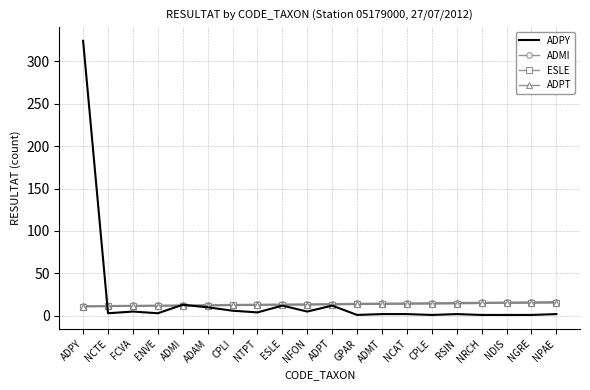

What is the value of the ESLE point at the 3rd from the left?

11.3